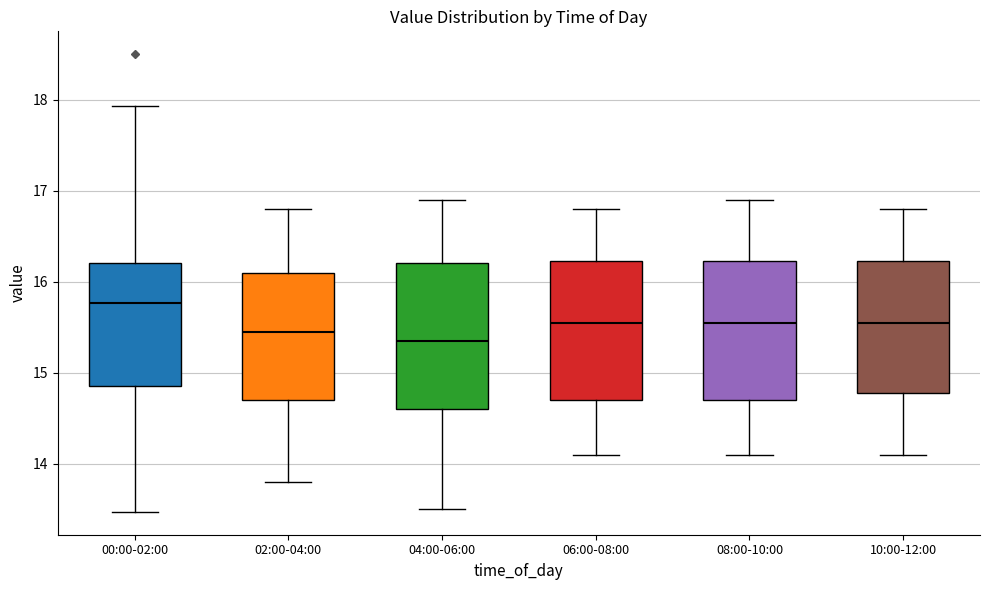

Which box has the highest median line?

00:00-02:00